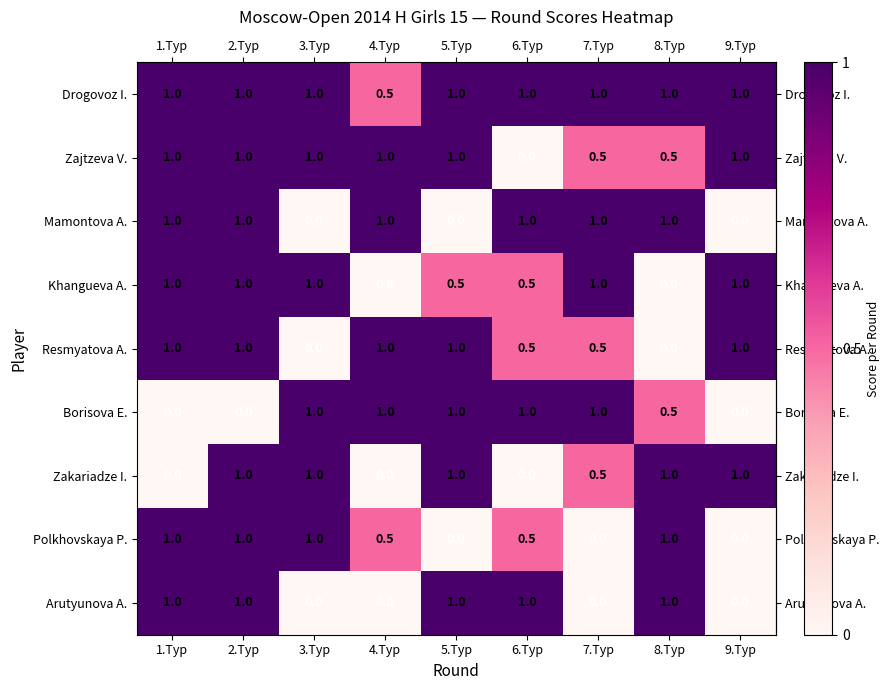

Is the value of Drogovoz I. at 1.Тур greater than the value of Resmyatova A. at 7.Тур?

Yes